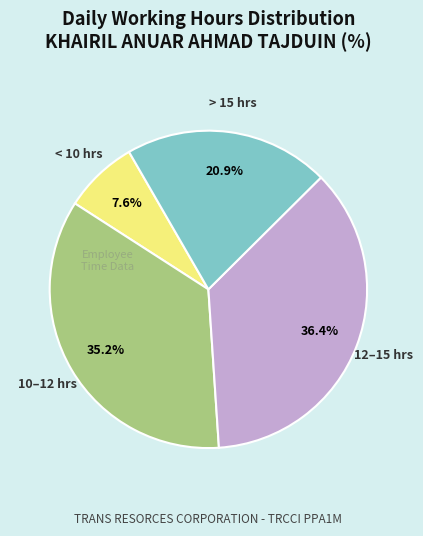

Is there any slice that represents more than half of the pie?

No